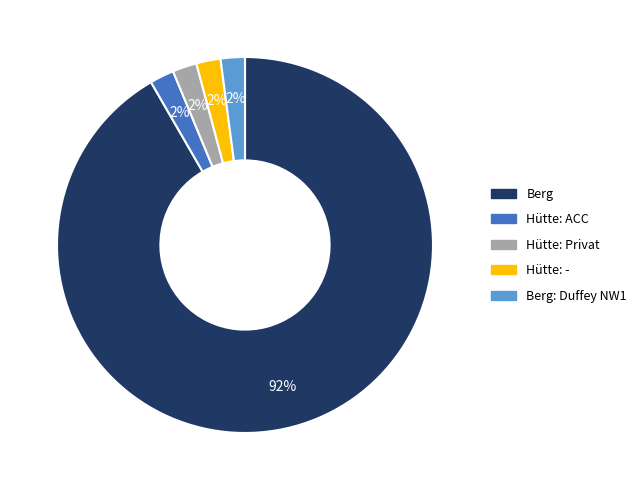

Is there a majority slice in this chart?

Yes